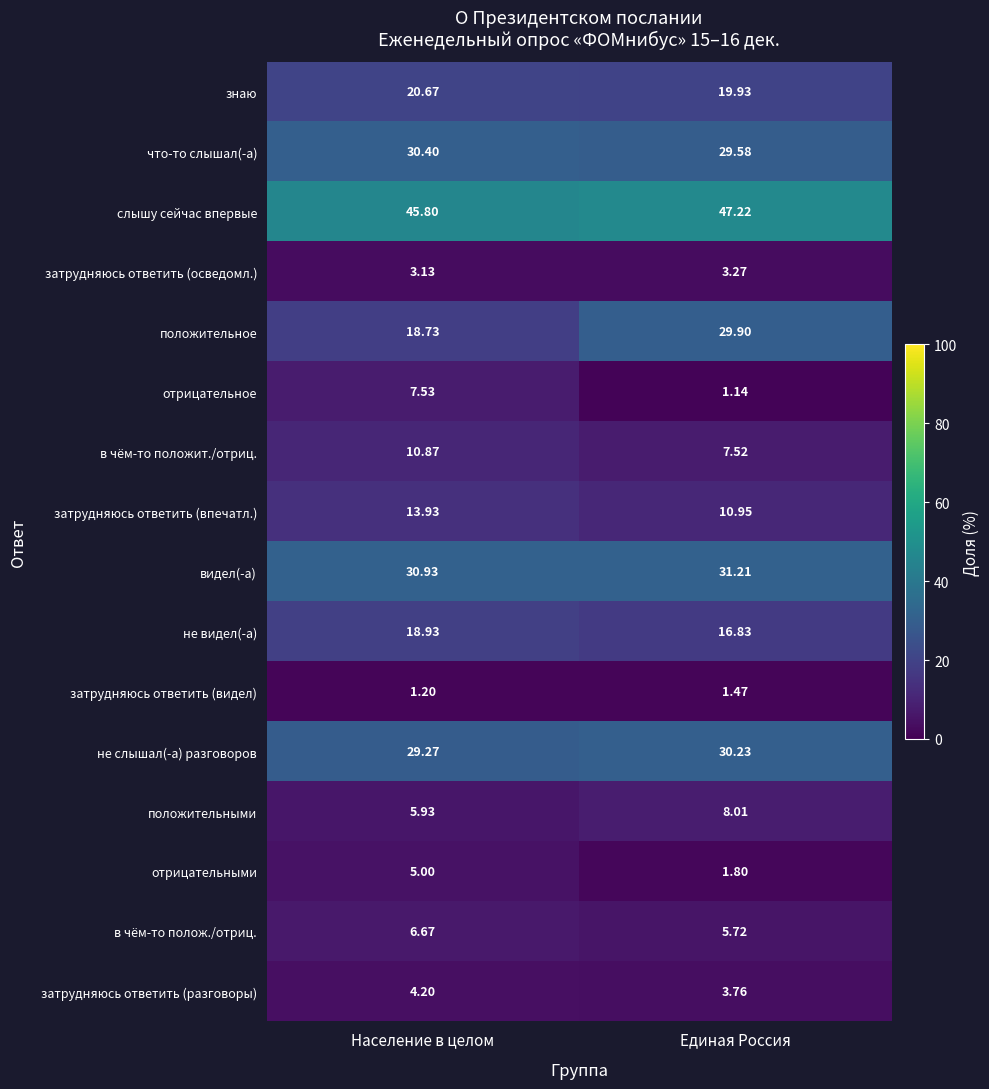

Which series has the largest total across all categories?

слышу сейчас впервые